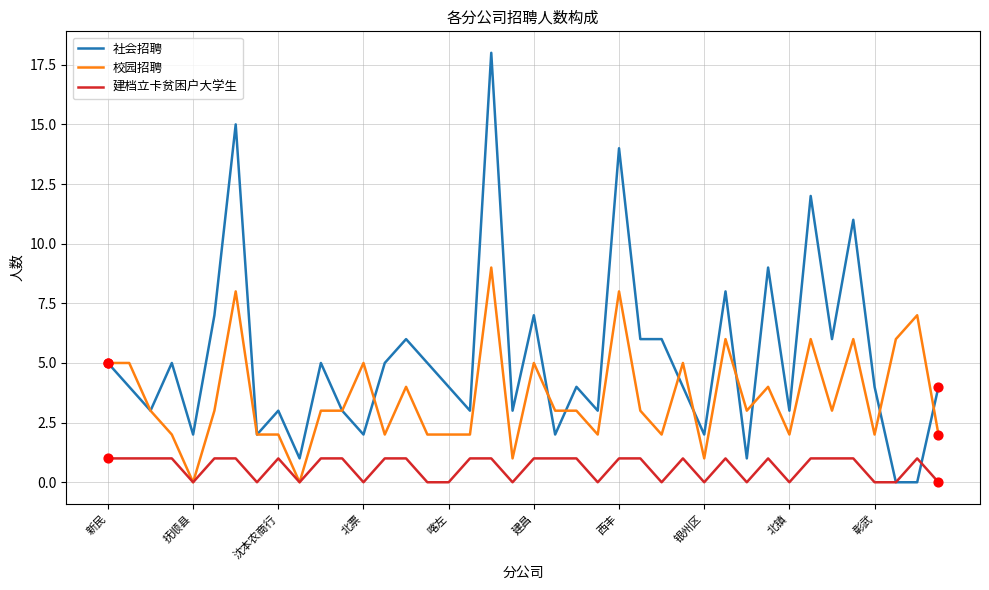

What are all the series names shown in the legend?

社会招聘, 校园招聘, 建档立卡贫困户大学生